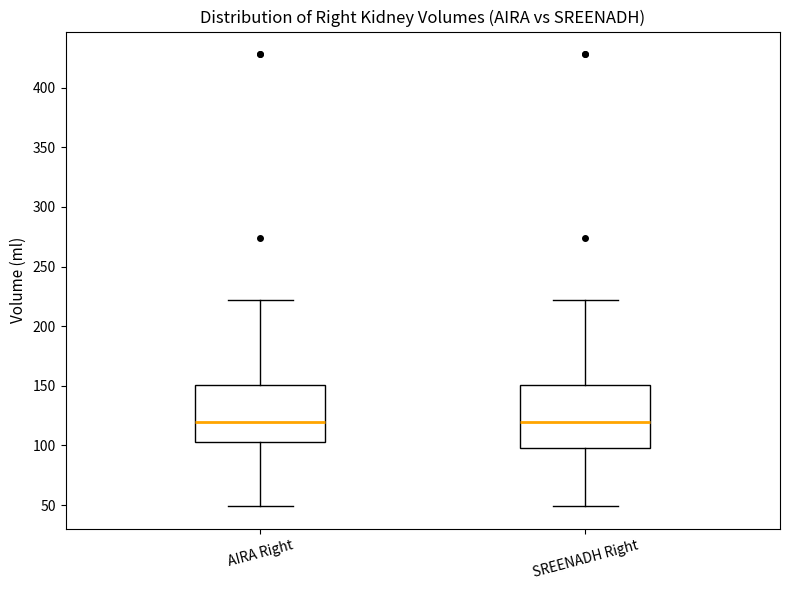

Where is the upper edge of the box for SREENADH Right on the y-axis? The values are not printed on the chart, so give them approximately, as read against the axis.

150